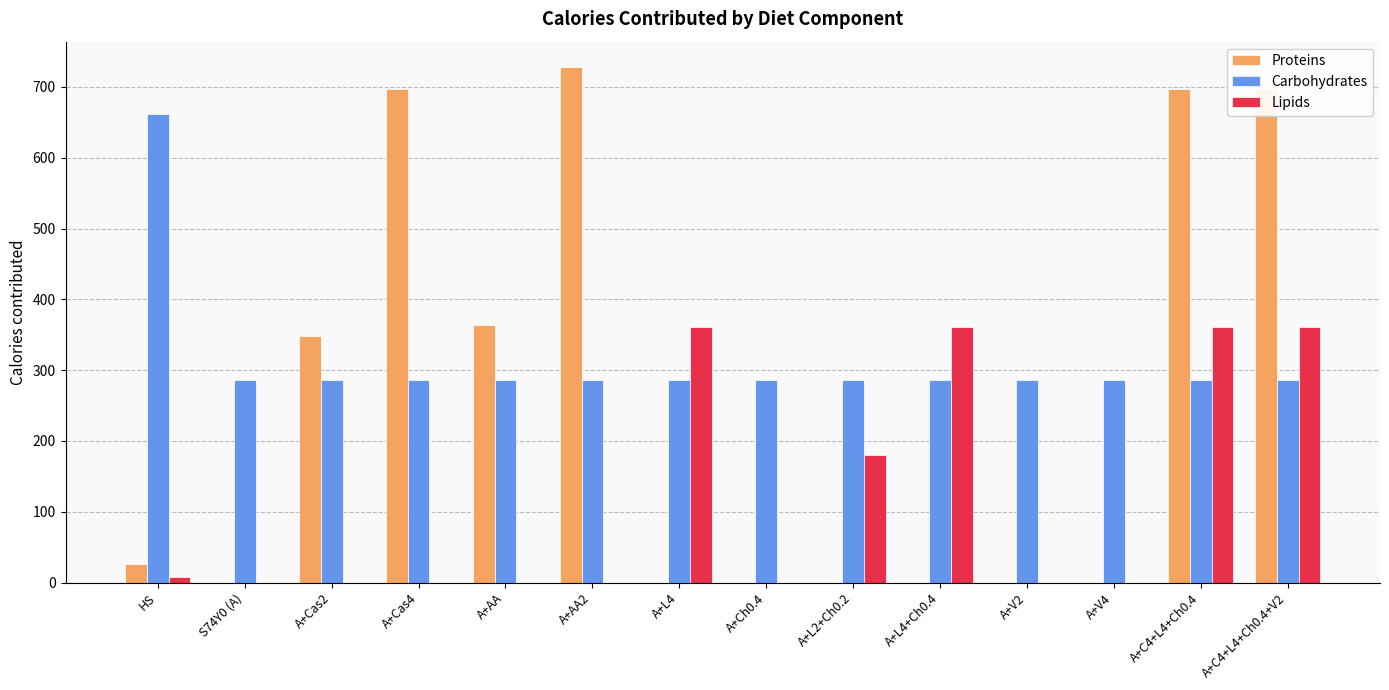

What is the average value of the Proteins series?

254.0